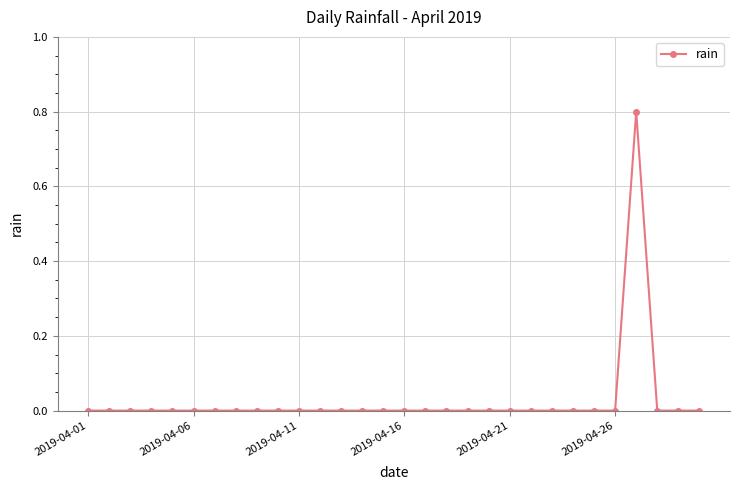

What is the difference between the maximum and minimum values?

0.8